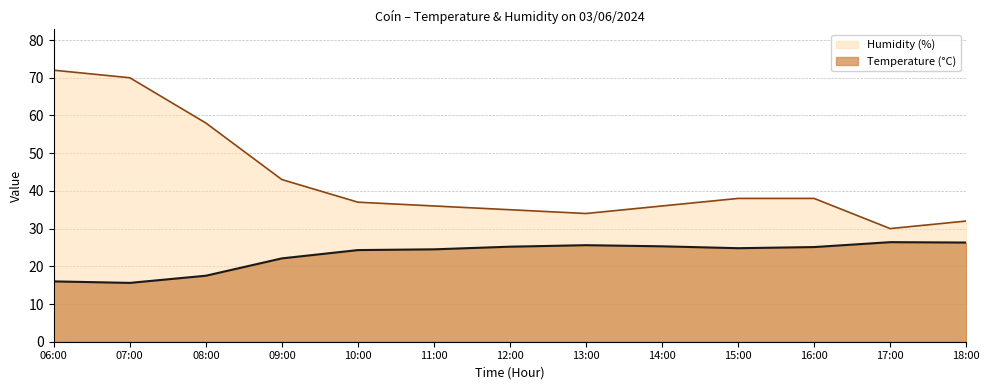

At which category is the sum across all series the highest?

06:00